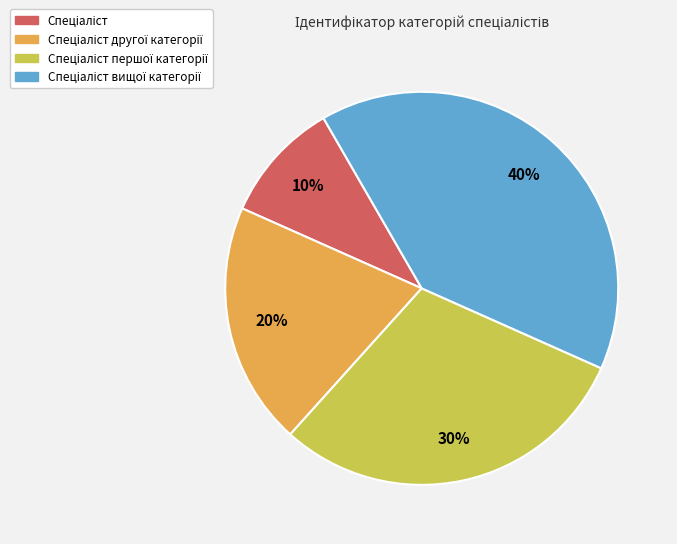

To the nearest percent, what is the average slice percentage?

25%